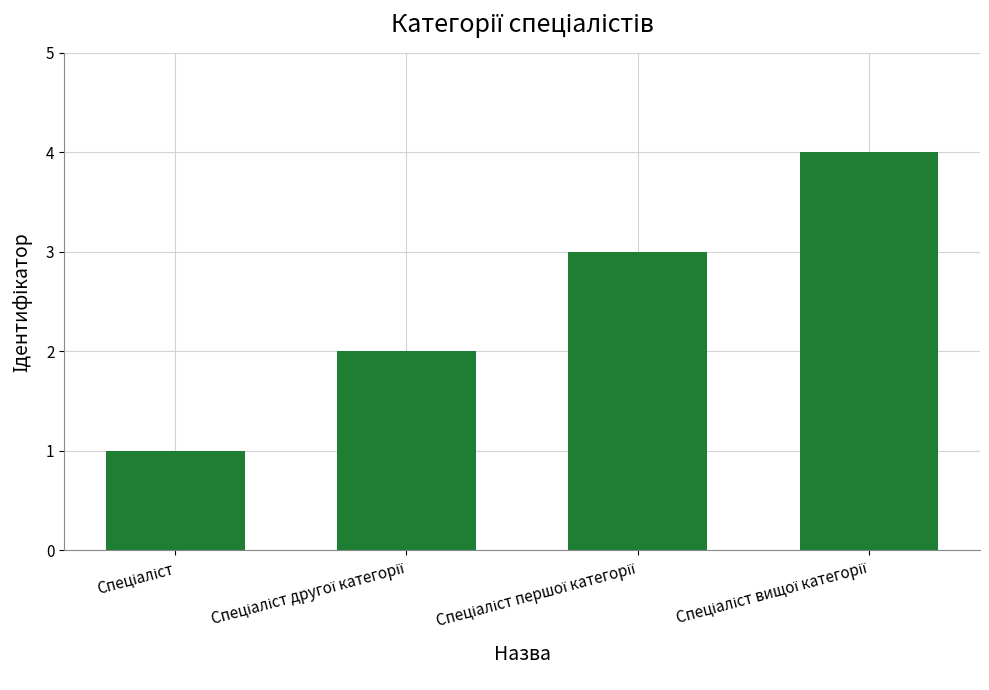

How many values are between 2 and 4?

3